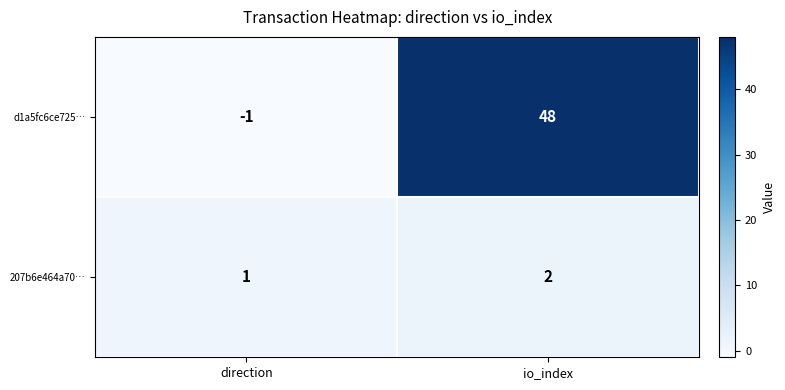

How many series are shown in this chart?

2